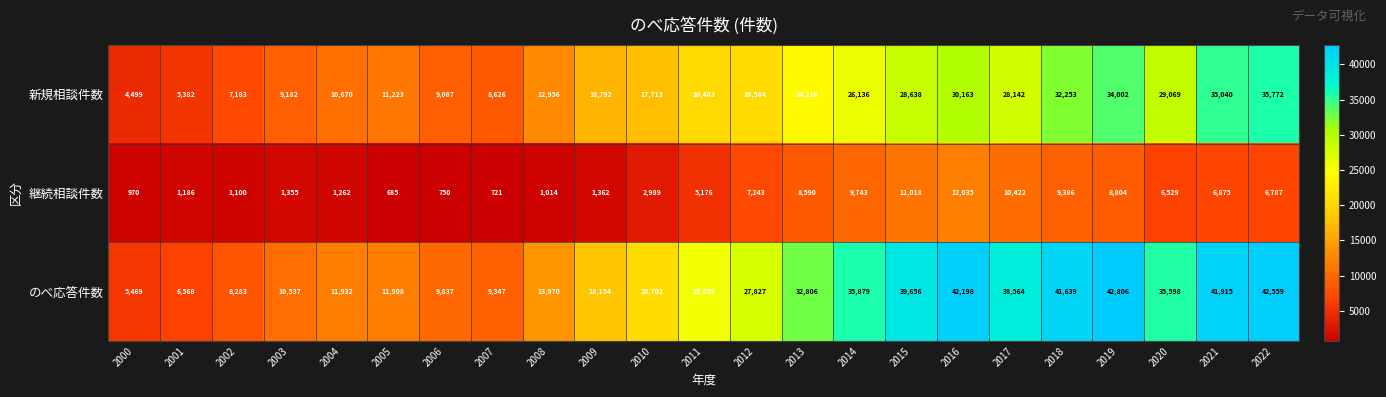

At how many categories does at least one series exceed 32915?

9